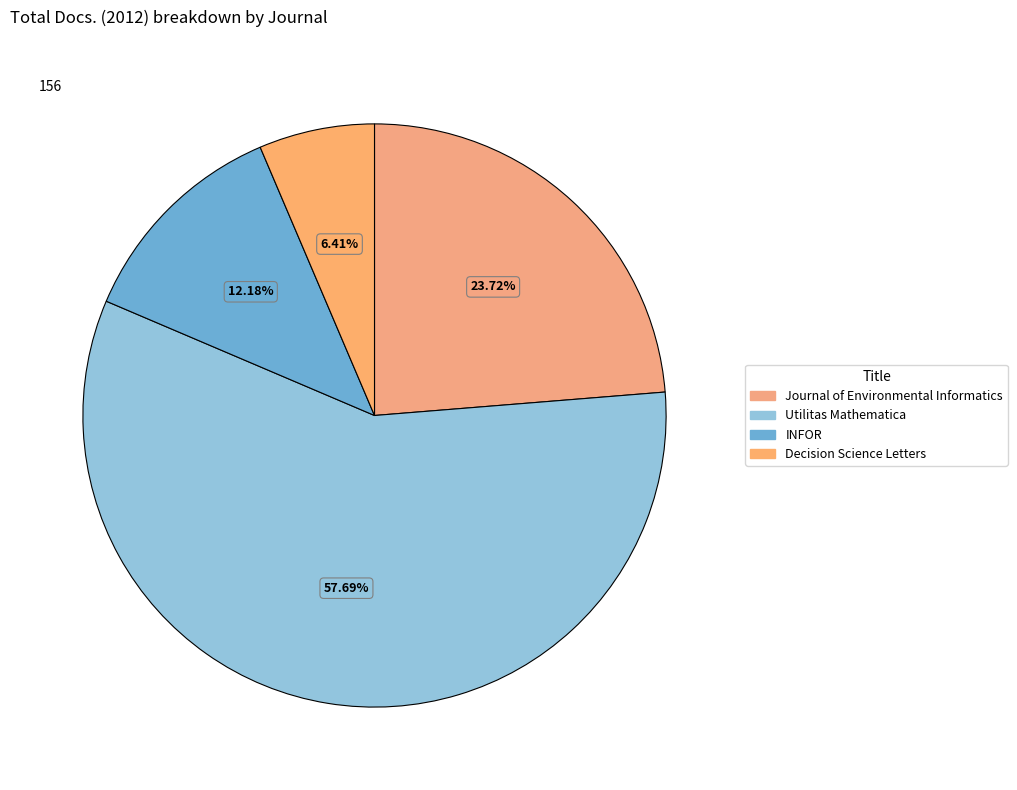

True or false: Decision Science Letters accounts for 1% of the total.

False